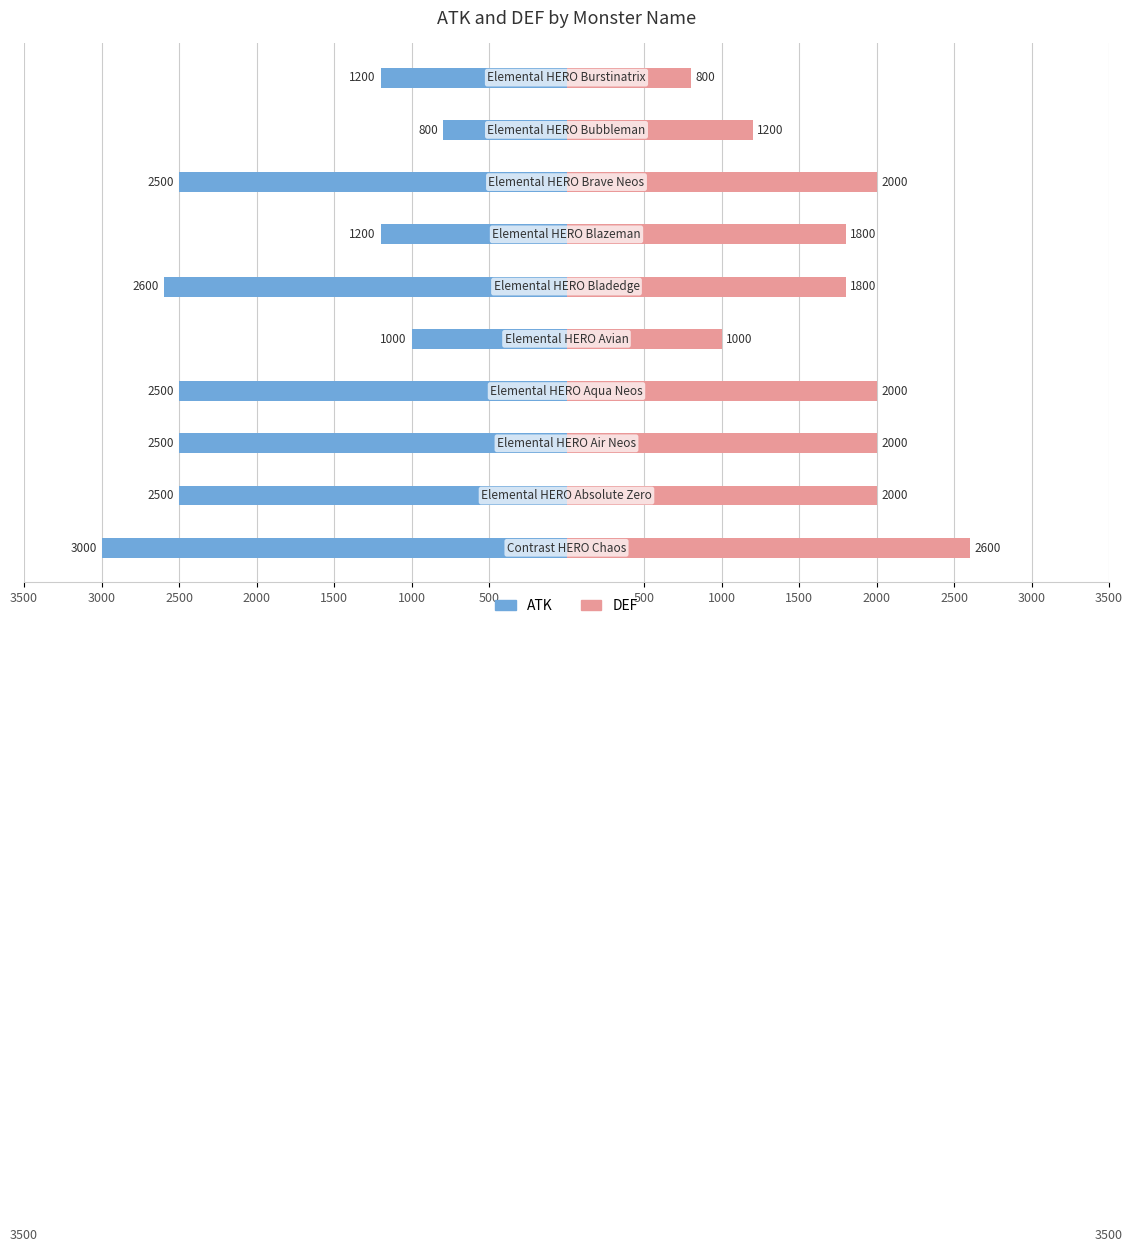

Which series has the widest spread of values?

ATK